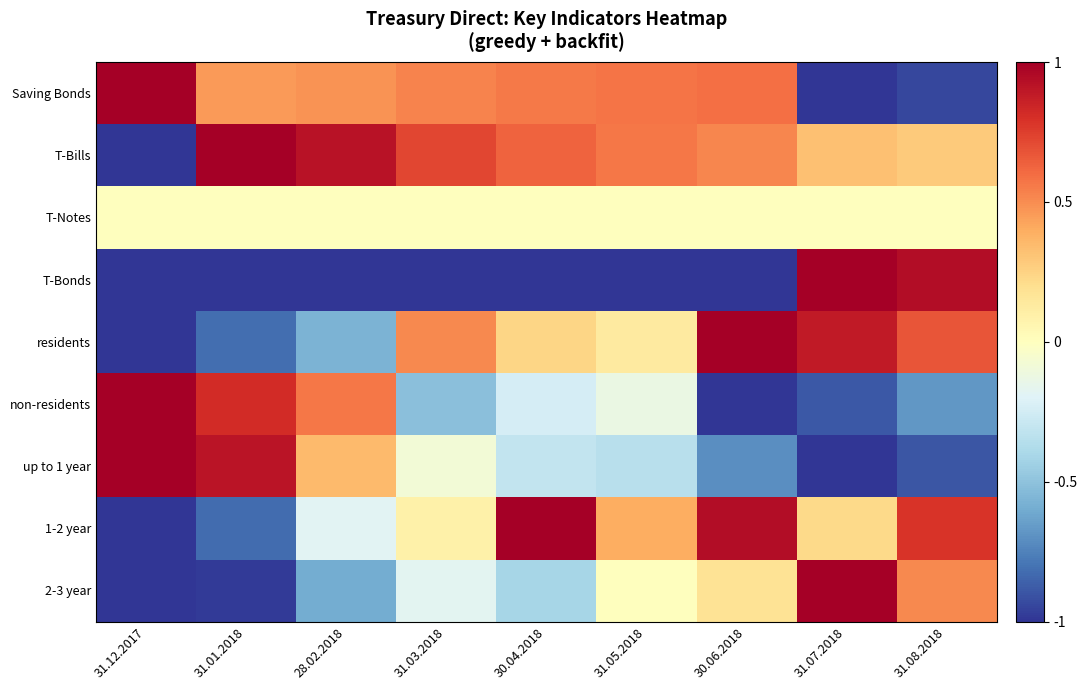

Which label corresponds to the smallest value in the chart?

31.07.2018